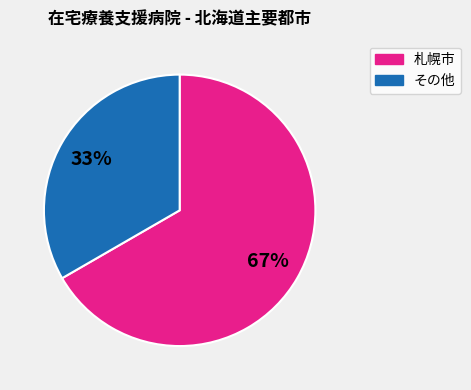

Does any single category account for the majority?

Yes